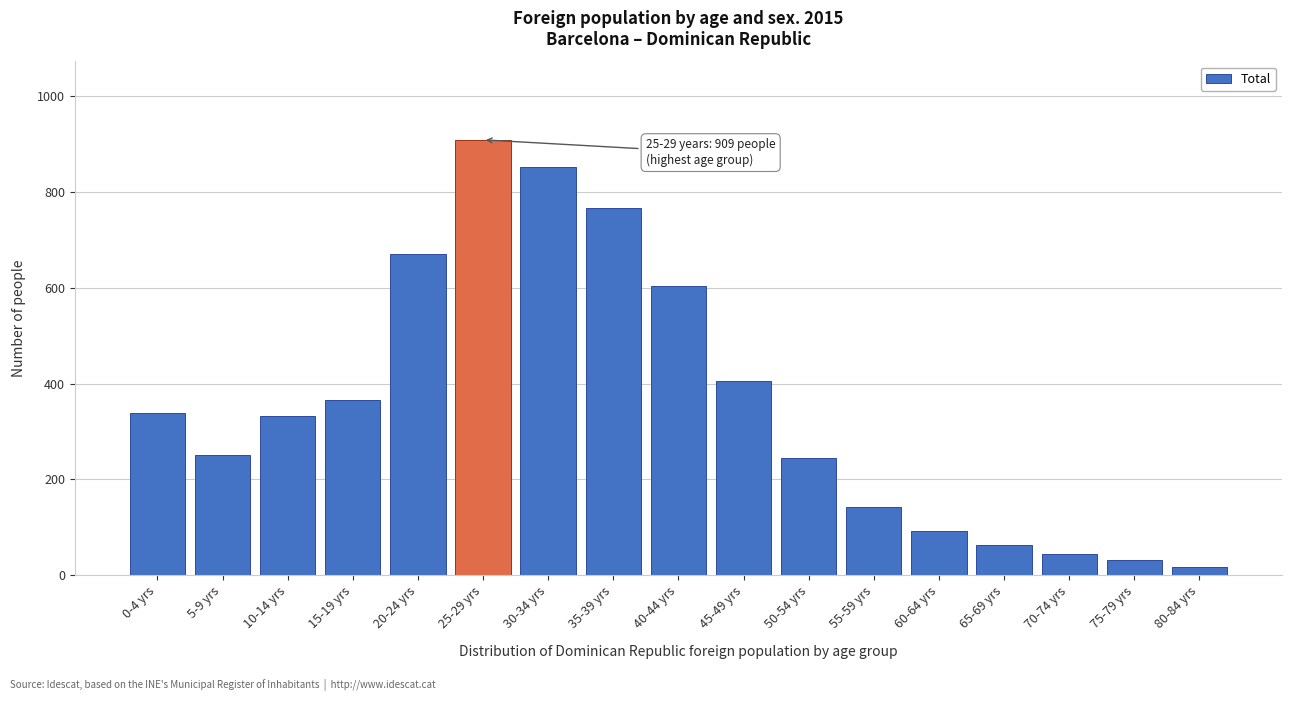

Reading left to right, list all the values displayed in this chart.

339	250	332	365	670	909	852	766	603	406	245	143	93	63	44	31	16